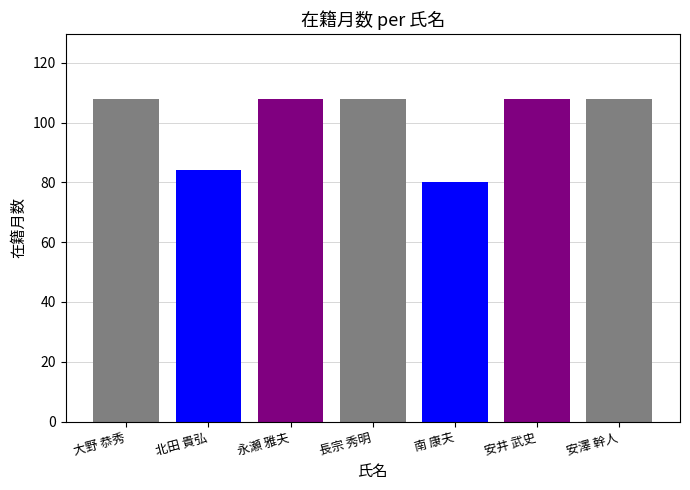

What is the difference between the second highest and second lowest values?

24